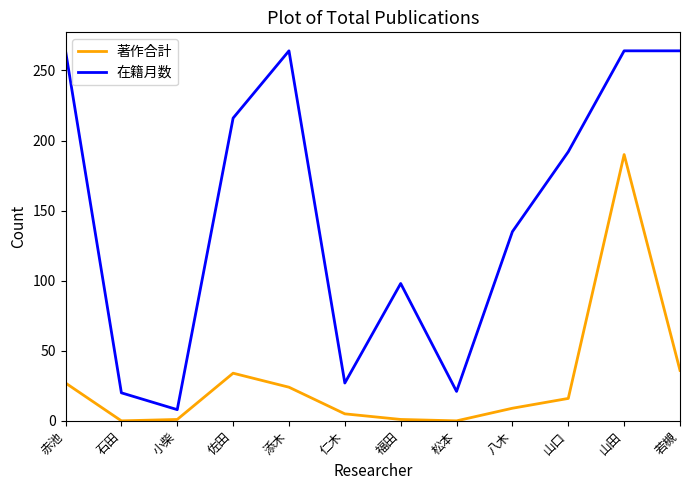

Rank the series by their average value, from highest to lowest.

在籍月数, 著作合計